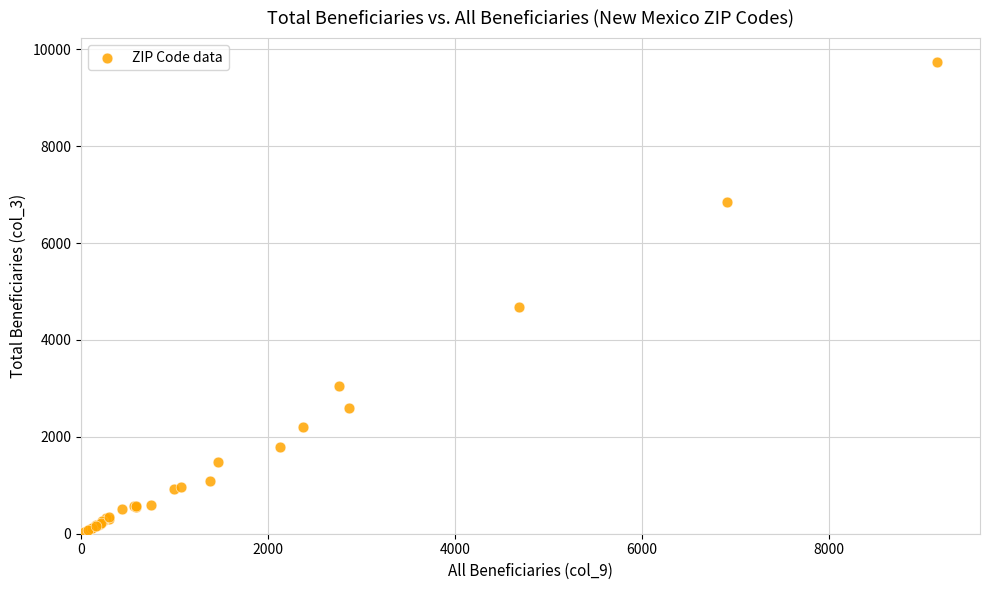

What Y value in the scatter plot is closest to 4890?

4670